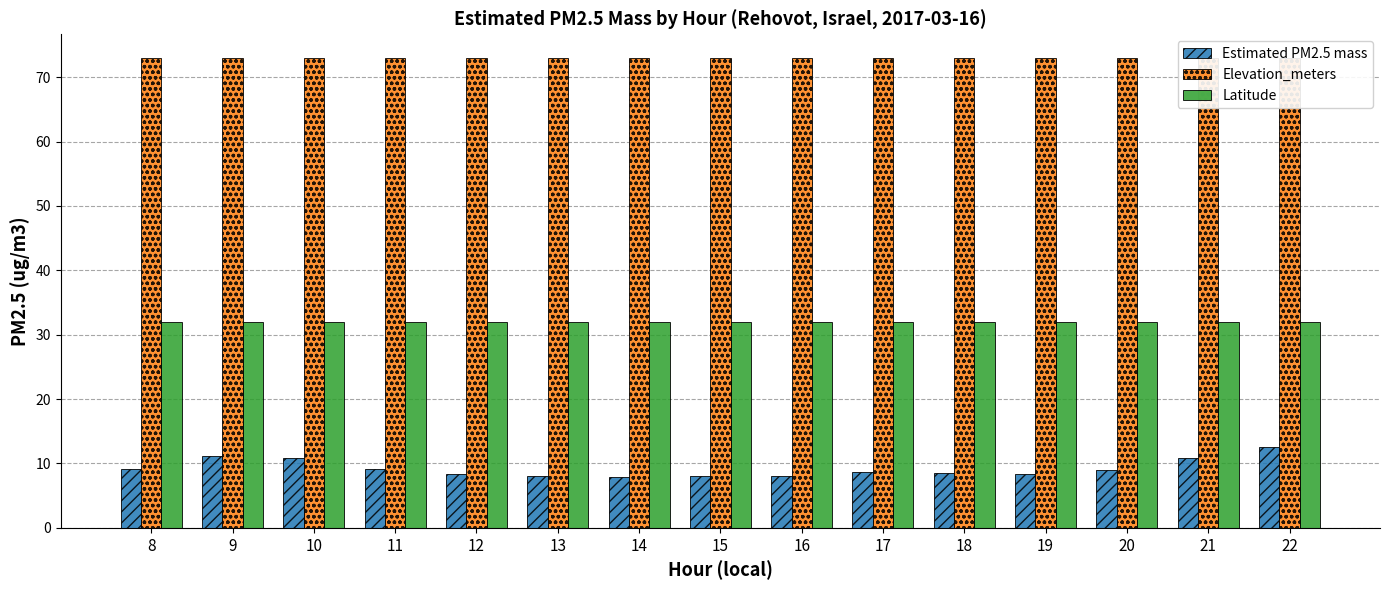

Which series changed the most between 9 and 12?

Estimated PM2.5 mass